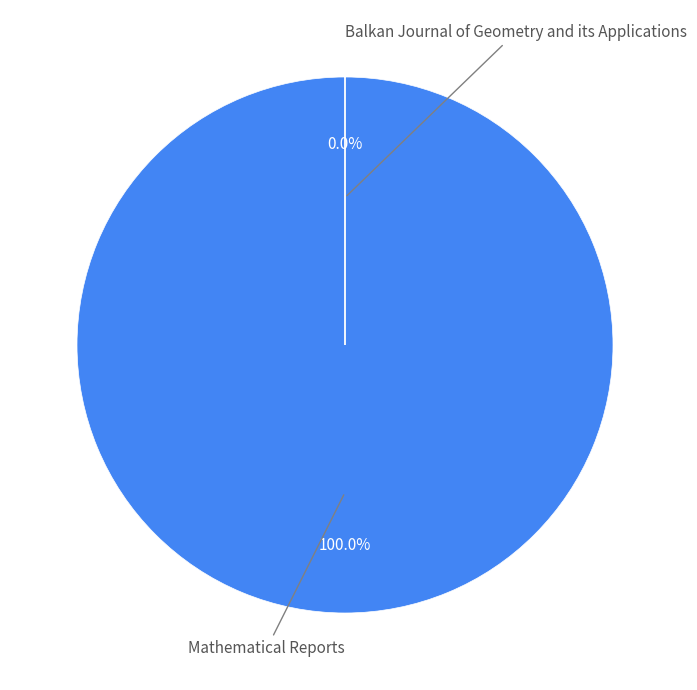

Is there a majority slice in this chart?

Yes